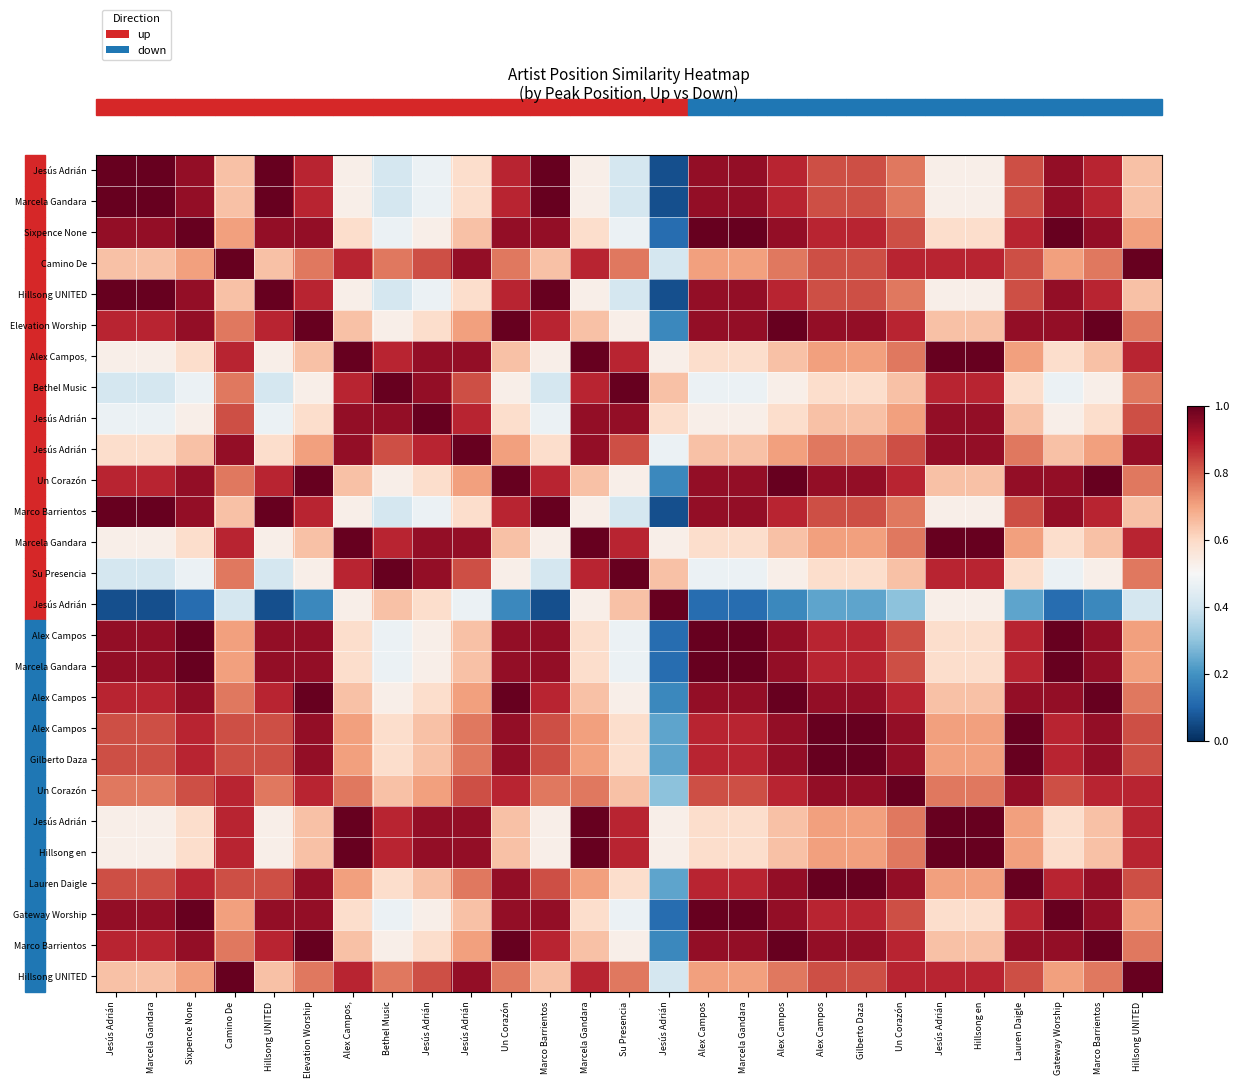

What is the greatest value displayed?

1.0